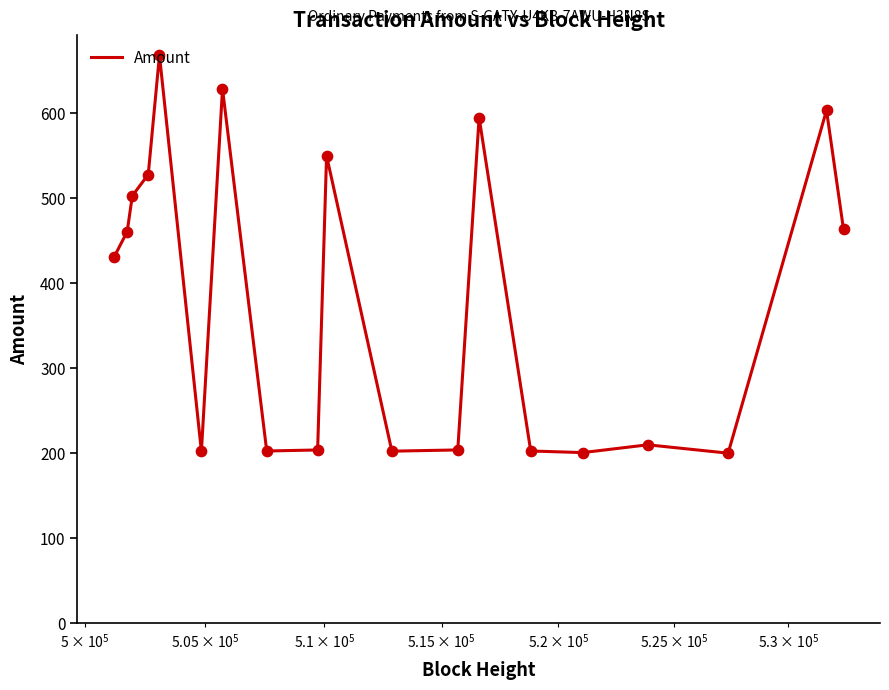

What is the difference between the maximum and minimum values?

468.5